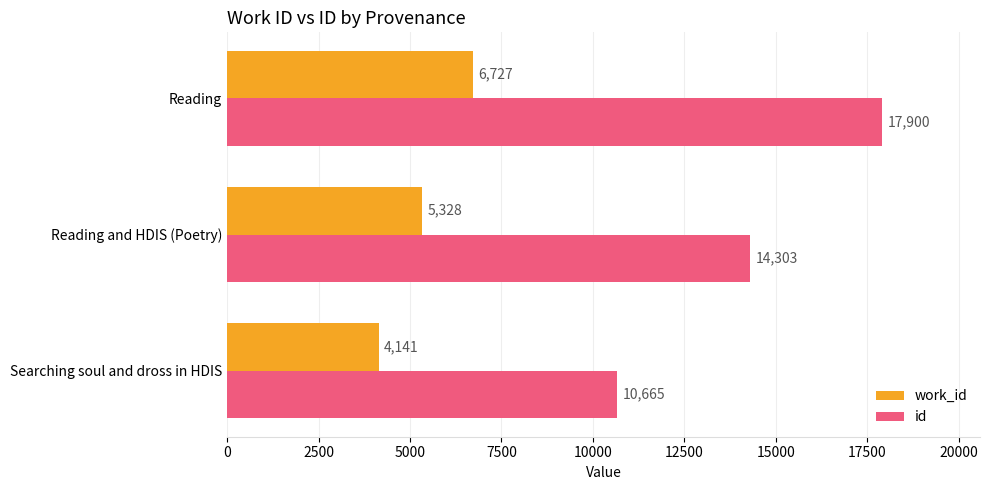

At how many categories does at least one series exceed 16055?

1